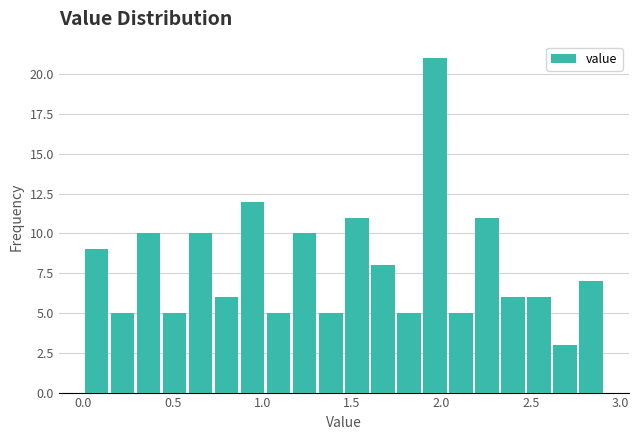

Read against the x-axis, roughly where is the centre of the tallest bar?

1.95